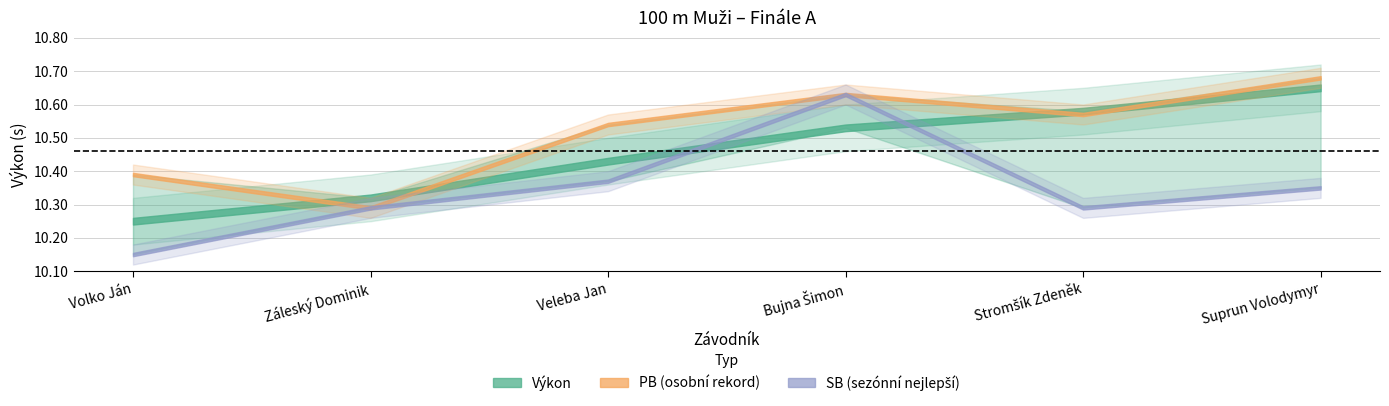

Between which two adjacent categories do Body and SB first intersect?

Volko Ján and Záleský Dominik